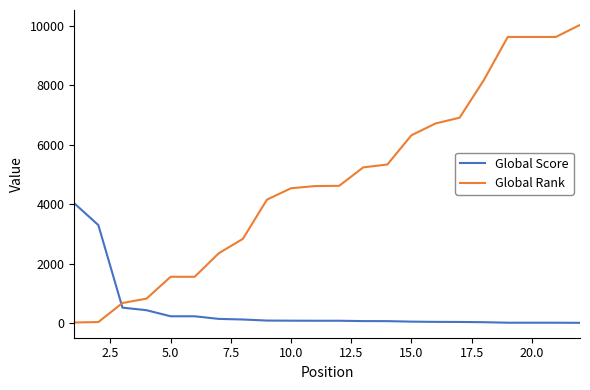

What is the sum of all Global Rank values?

105524